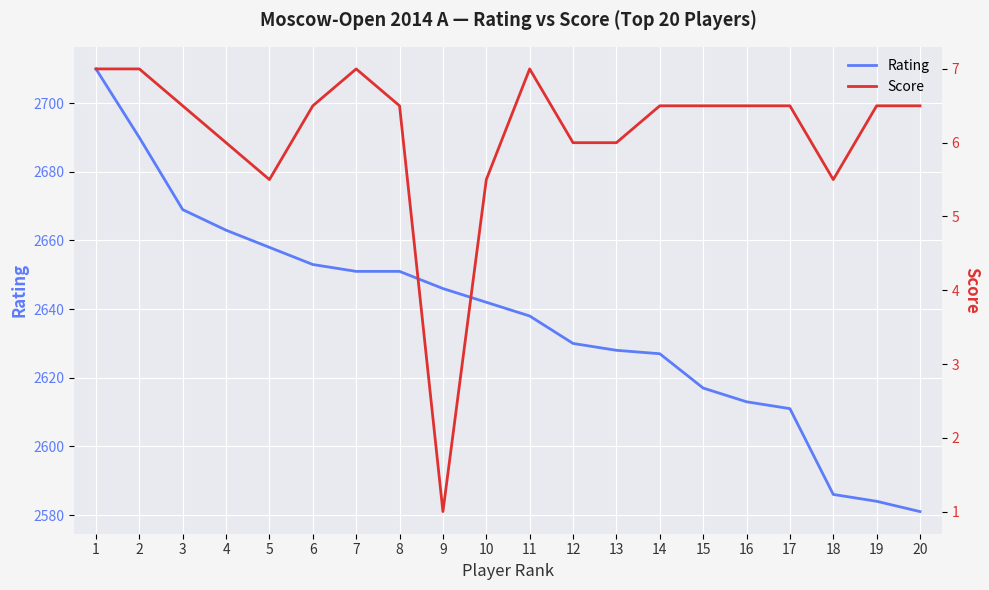

How many lines are shown in the chart?

2